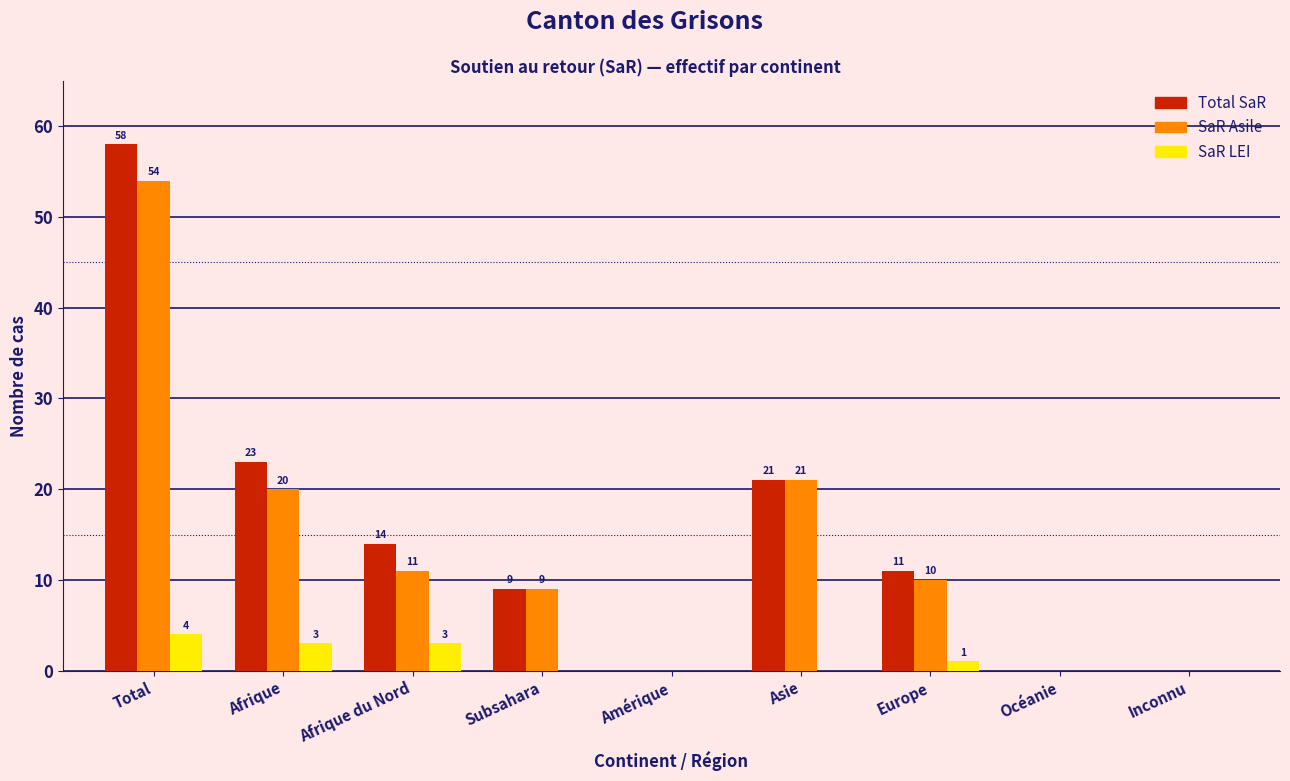

Reading left to right, extract all data points from this chart.

Total SaR: Total=58	Afrique=23	Afrique du Nord=14	Subsahara=9	Amérique=0	Asie=21	Europe=11	Océanie=0	Inconnu=0
SaR Asile: Total=54	Afrique=20	Afrique du Nord=11	Subsahara=9	Amérique=0	Asie=21	Europe=10	Océanie=0	Inconnu=0
SaR LEI: Total=4	Afrique=3	Afrique du Nord=3	Subsahara=0	Amérique=0	Asie=0	Europe=1	Océanie=0	Inconnu=0